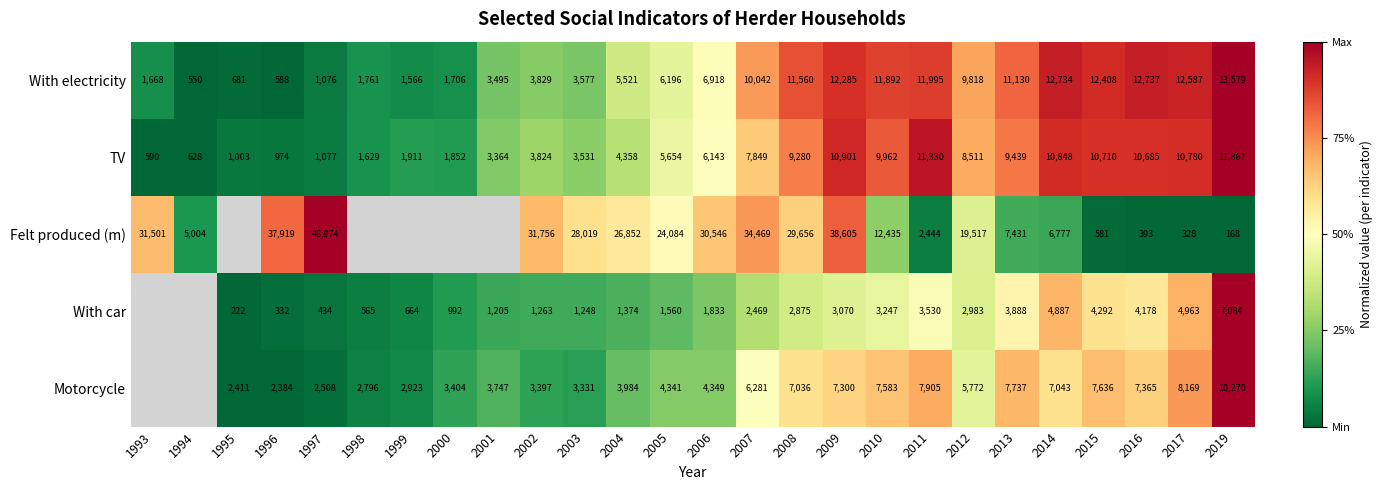

At how many categories does at least one series exceed 0?

26